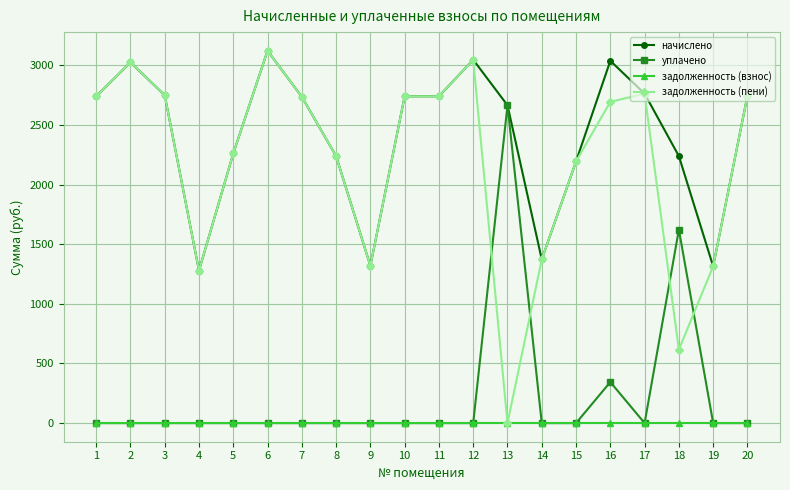

At which category does задолженность (пени) reach its first local peak?

2